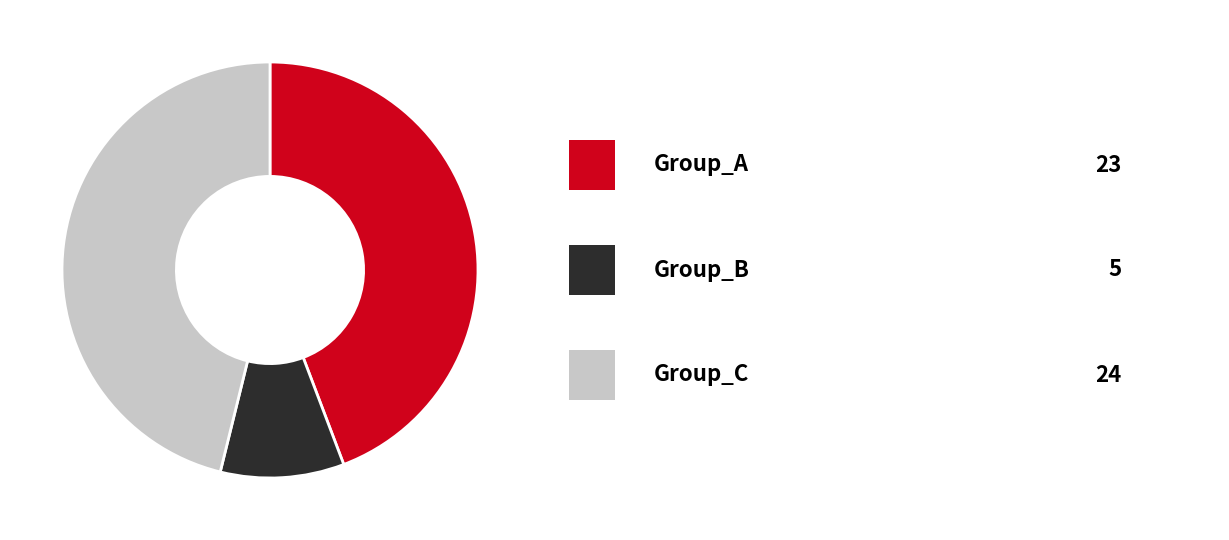

Does any single category account for the majority?

No